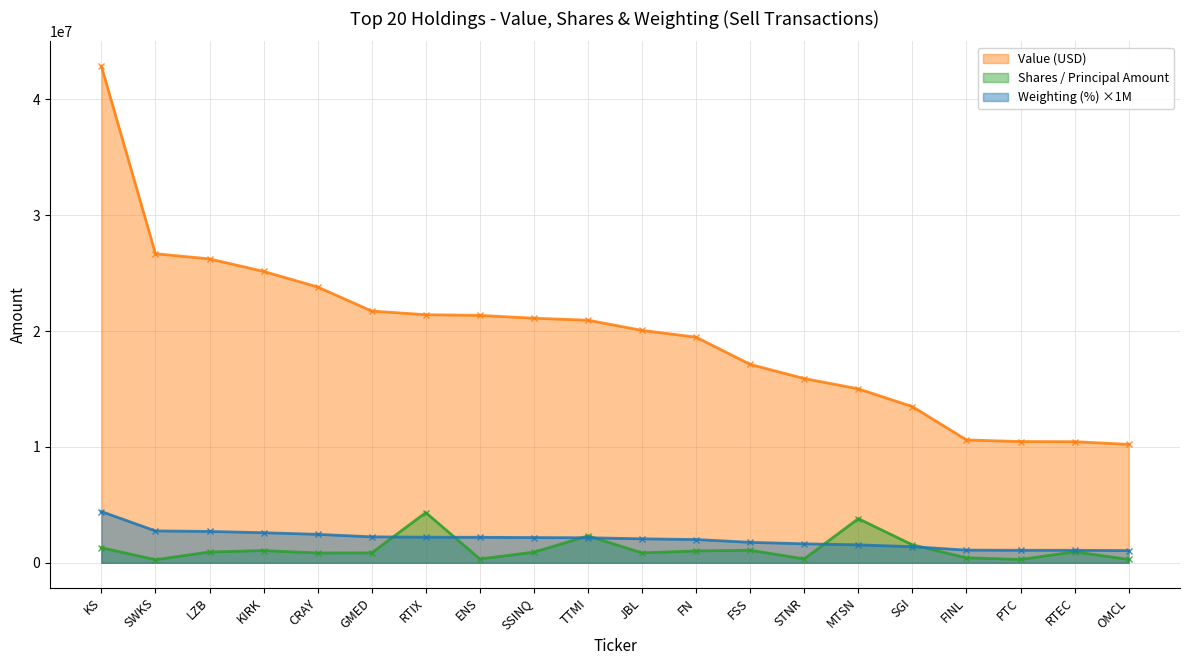

Which category has the highest value across all series?

KS